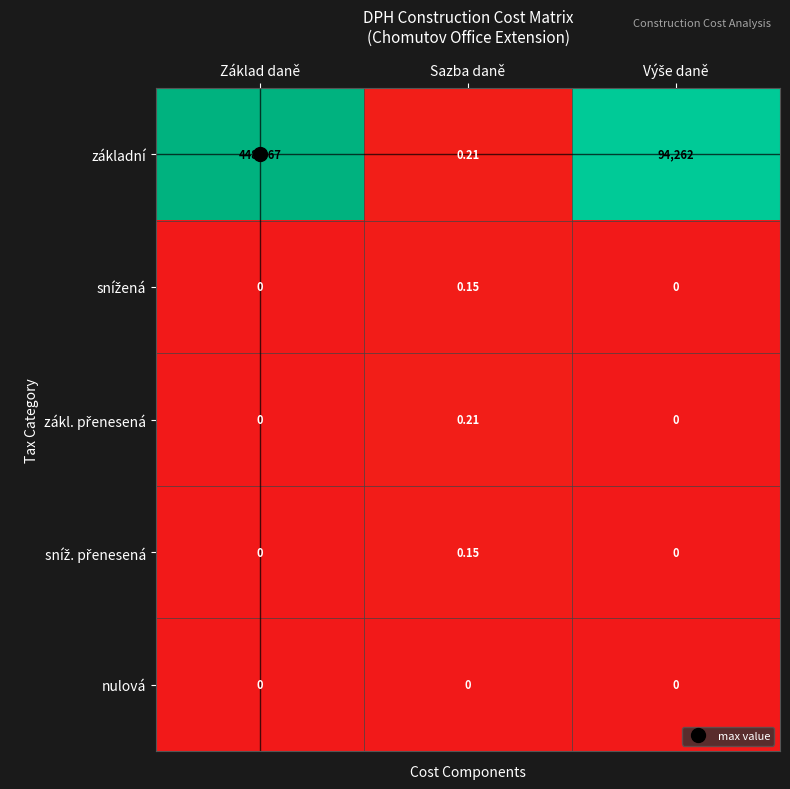

Which series has the largest total across all categories?

základní